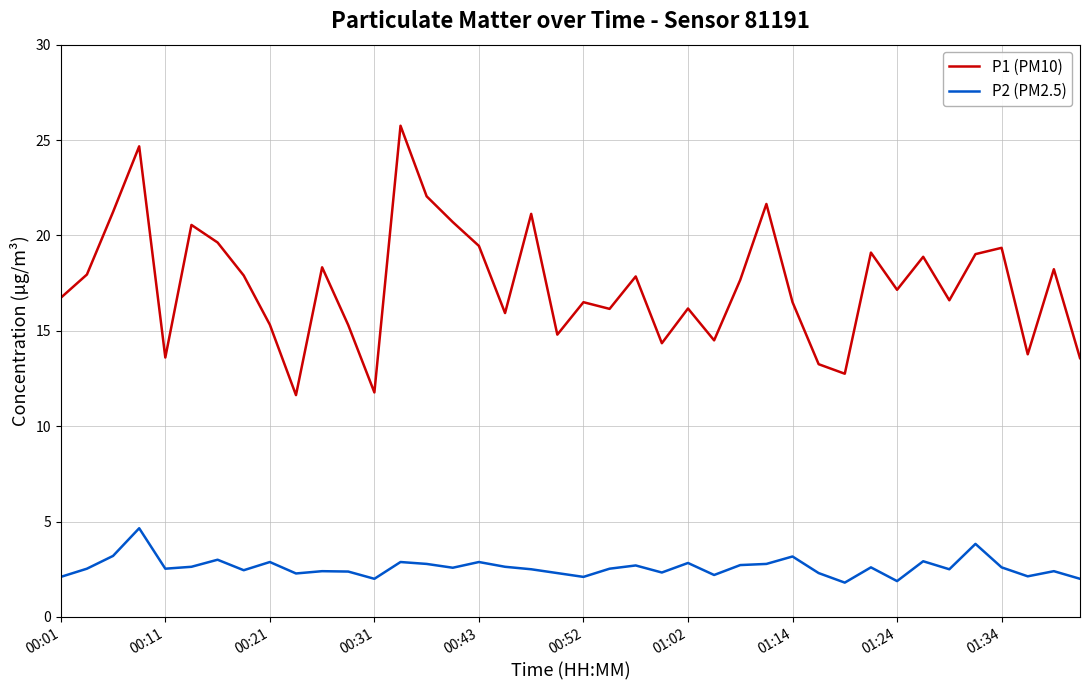

True or false: P1 (PM10) and P2 (PM2.5) intersect in this chart.

False